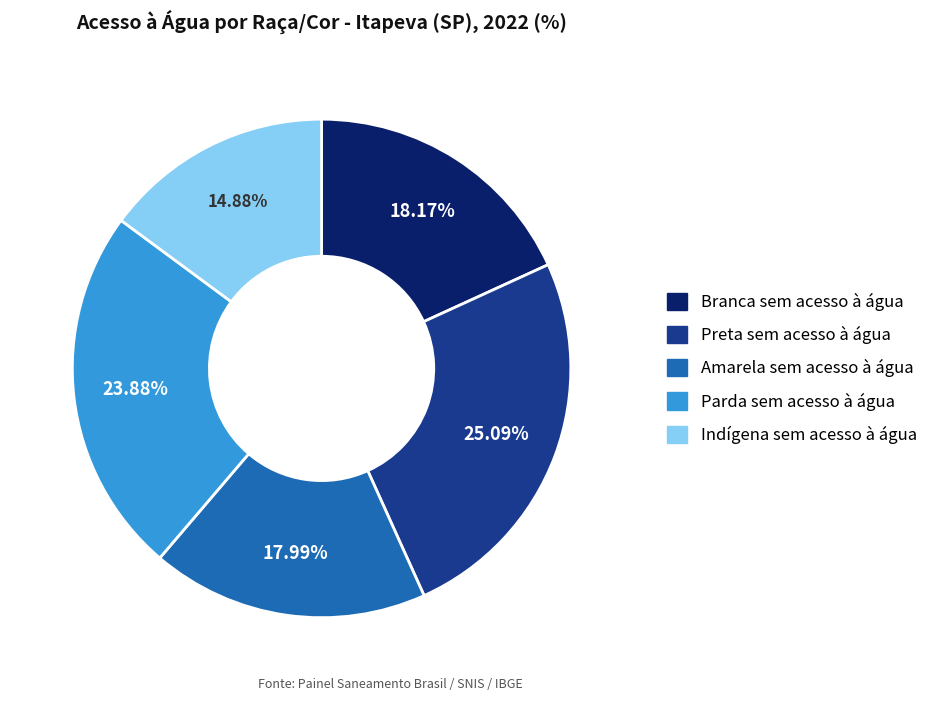

The Indígena sem acesso à água slice represents 15% of the pie. True or false?

True